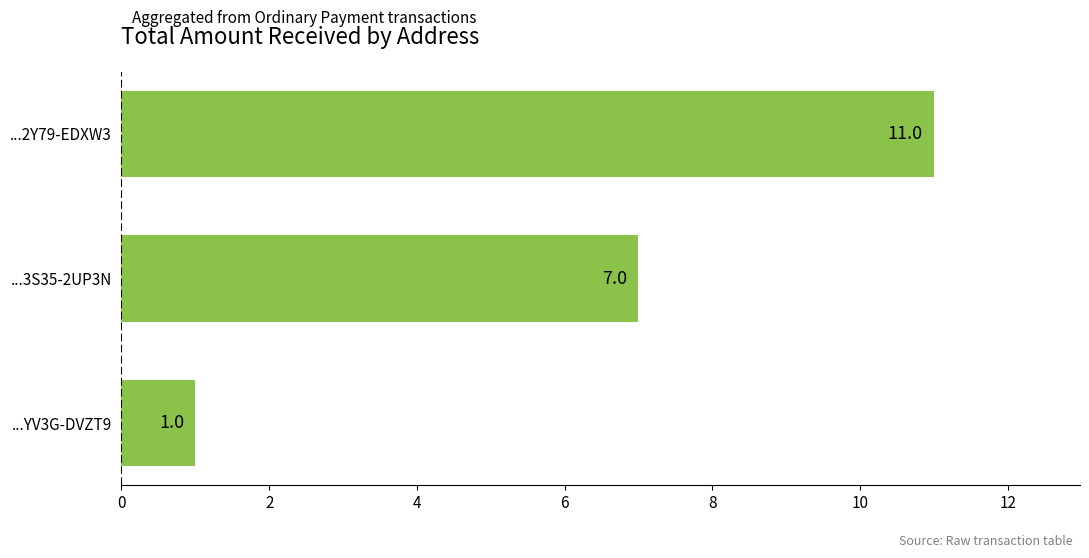

Reading bottom to top, transcribe all the data shown in this chart.

1	7	11